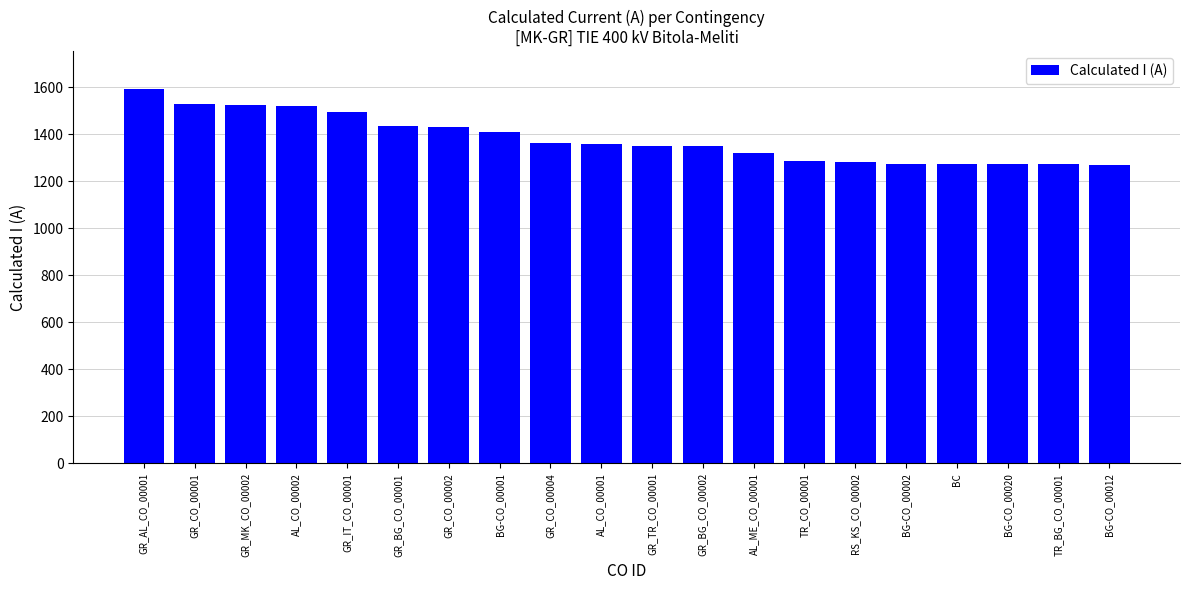

What is the value of the 5th bar from the left?

1497